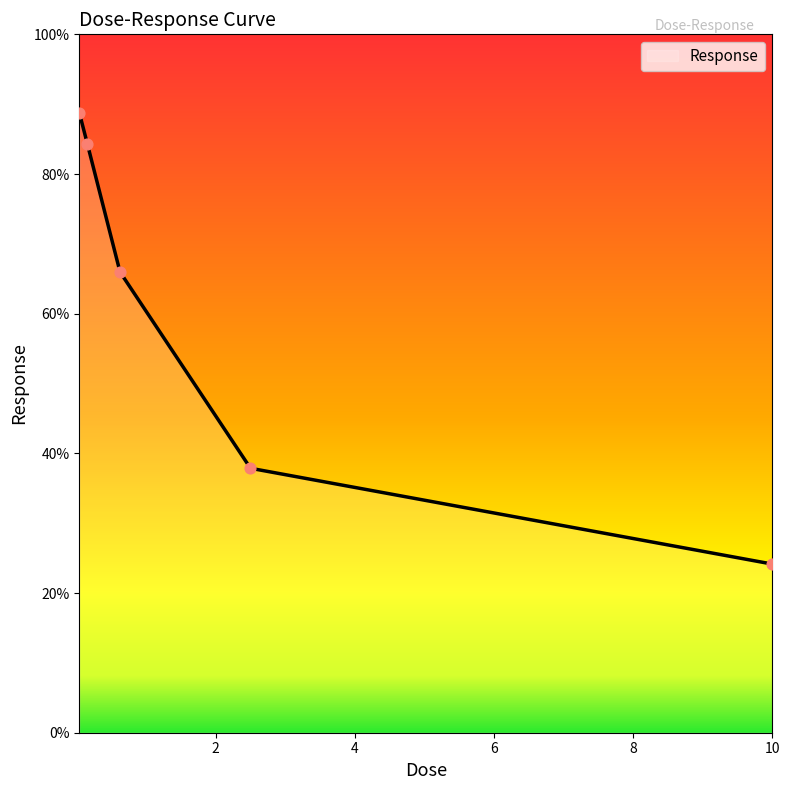

What is the difference between the maximum and minimum values?

64.7